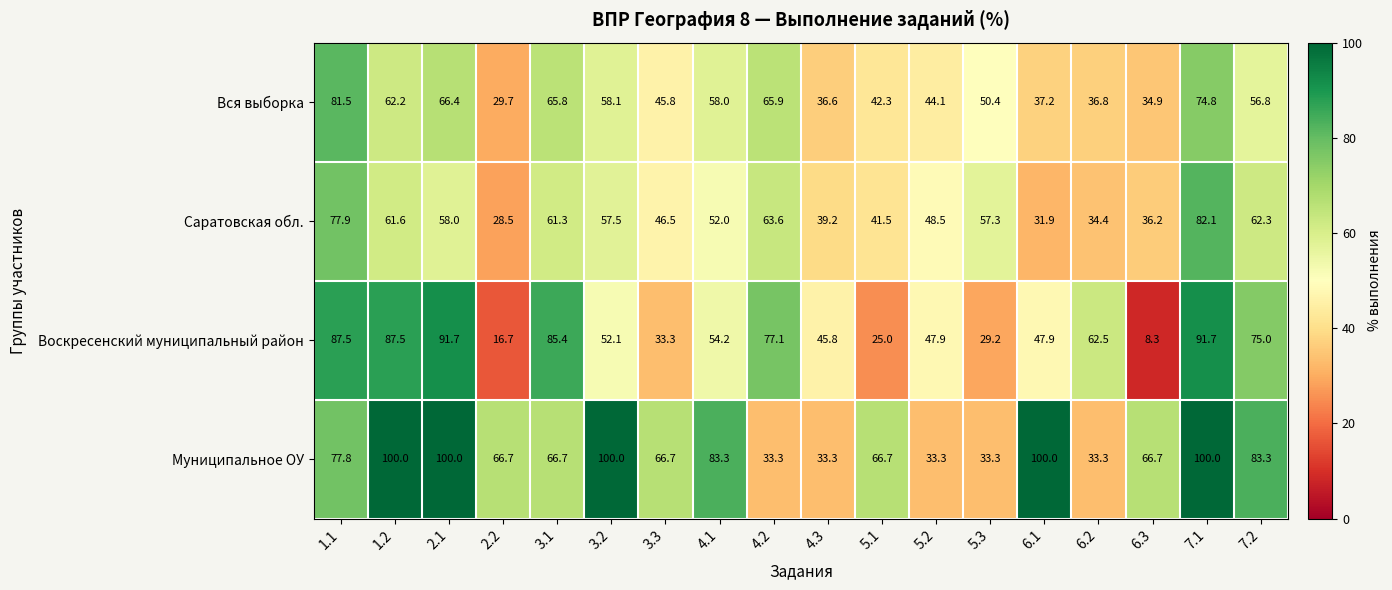

How many categories are shown in the chart?

18